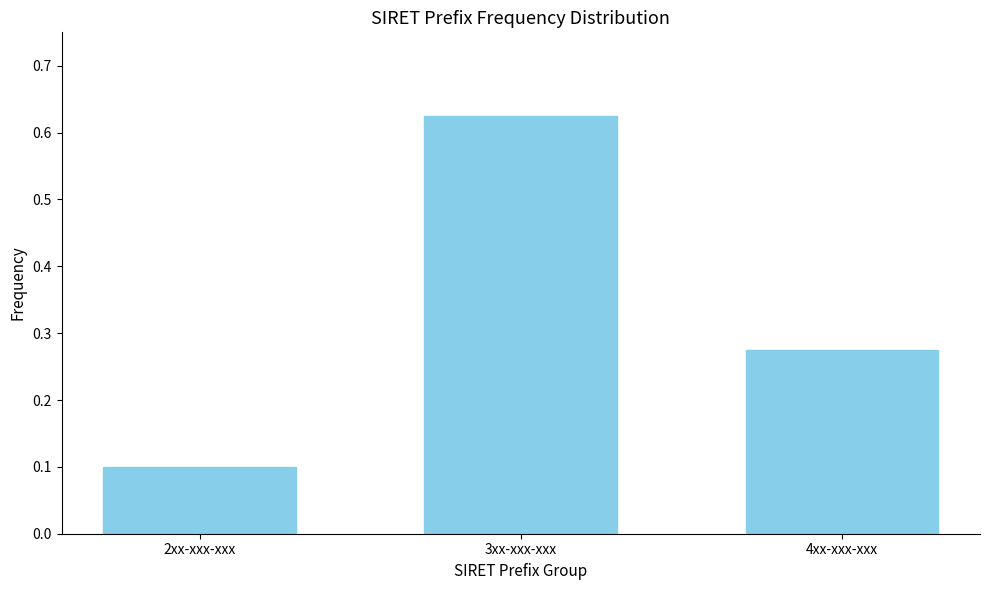

What is the sum of the values at 4xx-xxx-xxx and 3xx-xxx-xxx?

0.9